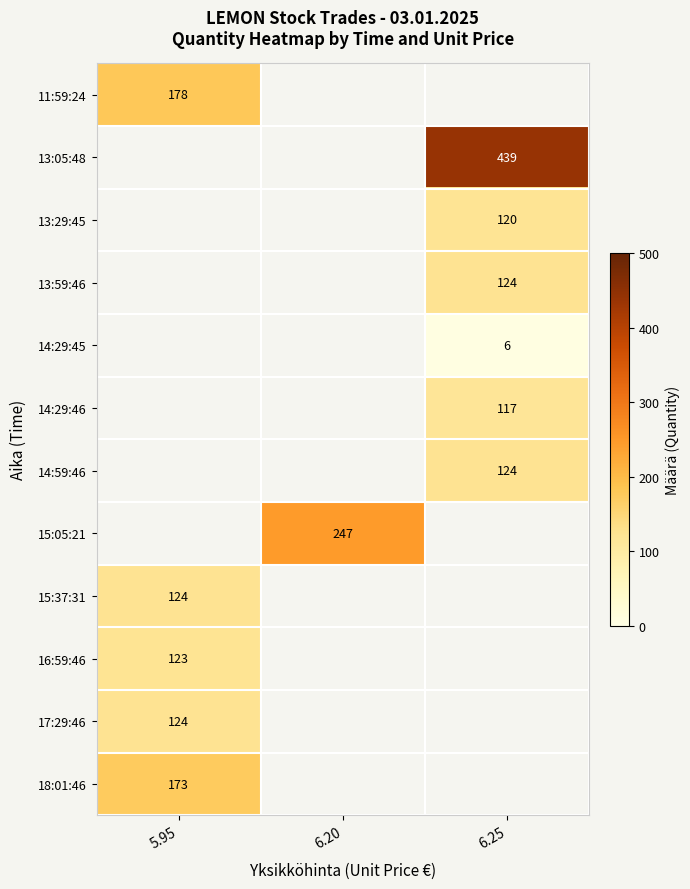

Is it true that 14:29:46 equals 47 at 6.25?

False